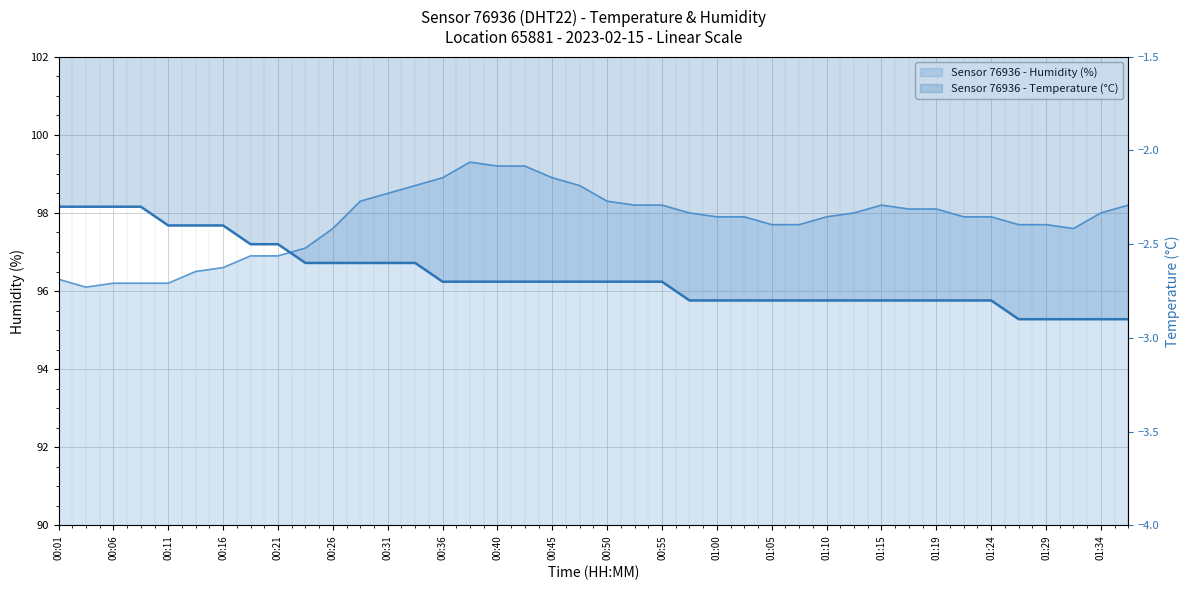

What is the lowest value of the Temperature (°C) - Line series?

-2.9